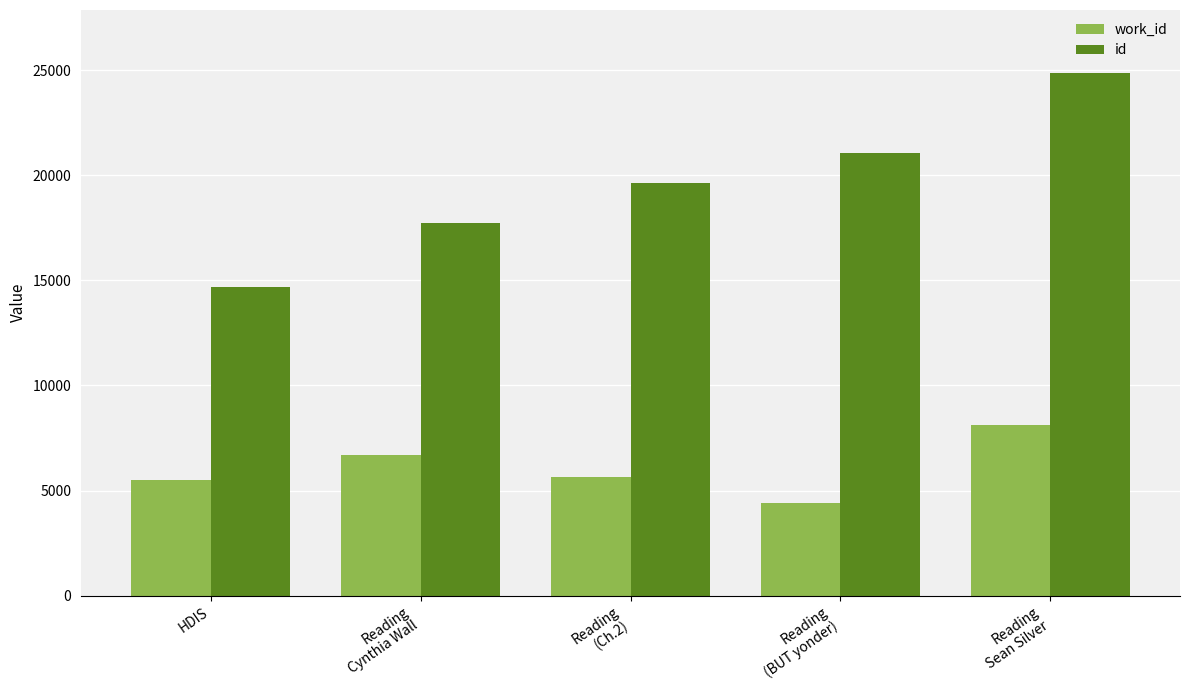

Are the bars horizontal?

No